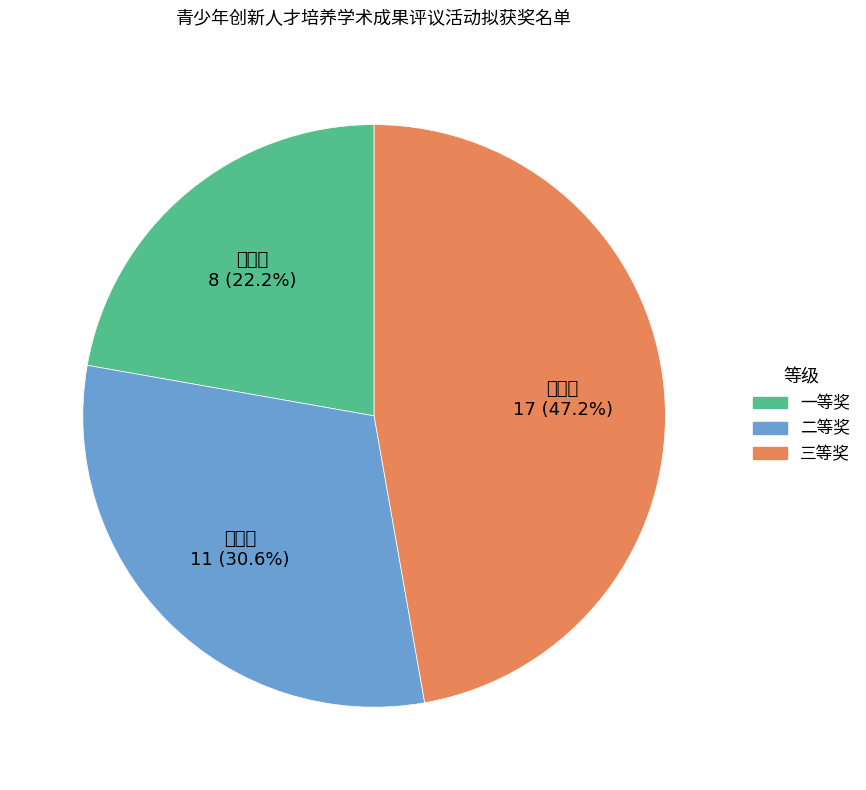

What is the smallest slice in the pie chart?

一等奖